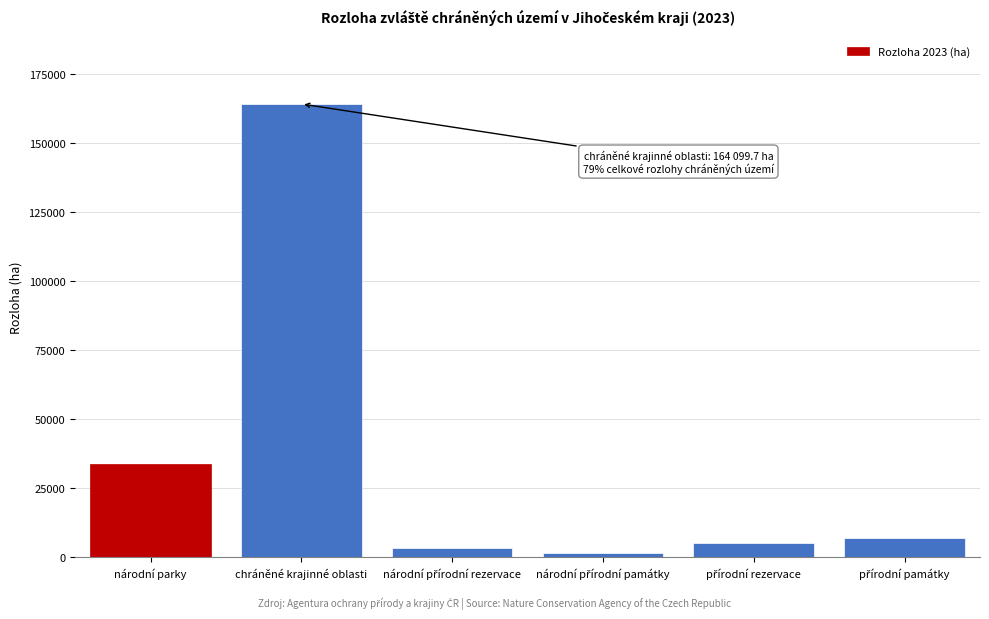

Reading left to right, list all the values displayed in this chart.

33976.9	164099.7	3365.5	1450.7	5350.5	6979.0